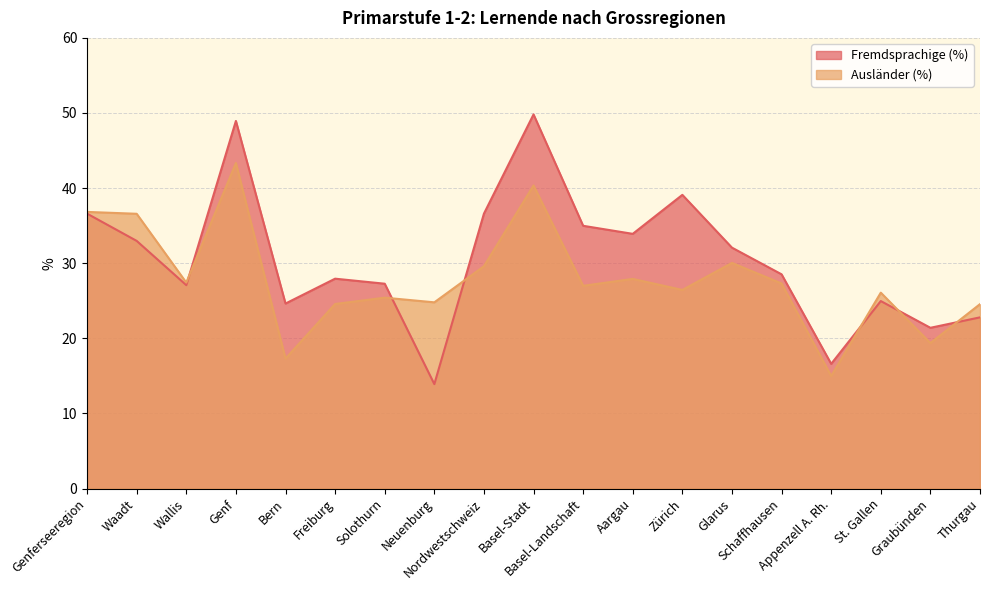

At which label is Ausländer (%) closest to 29?

Nordwestschweiz